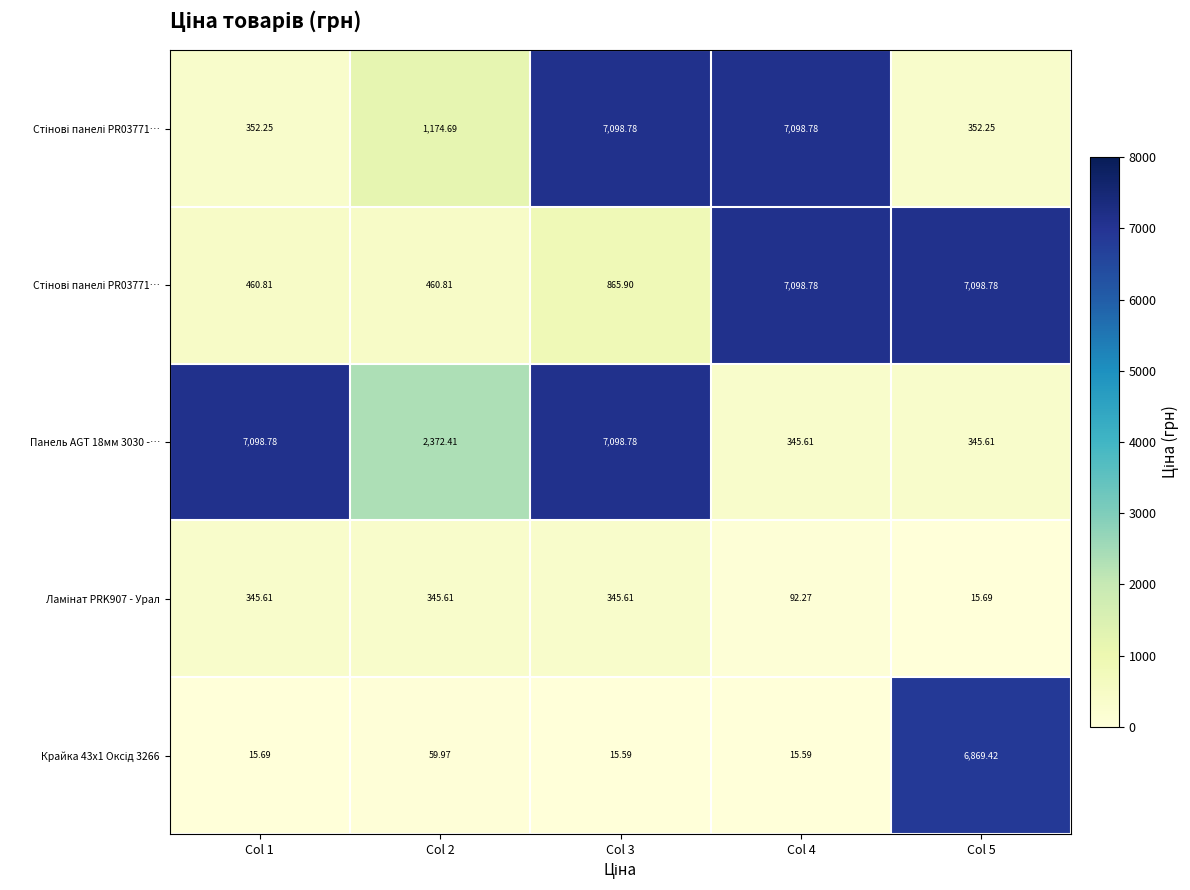

Count the number of categories in the chart.

5